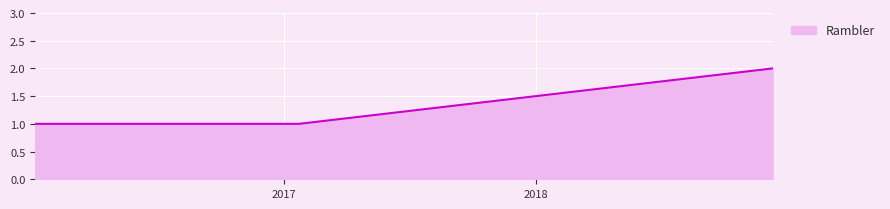

Reading left to right, list all the values displayed in this chart.

1	1	1	1	1	2